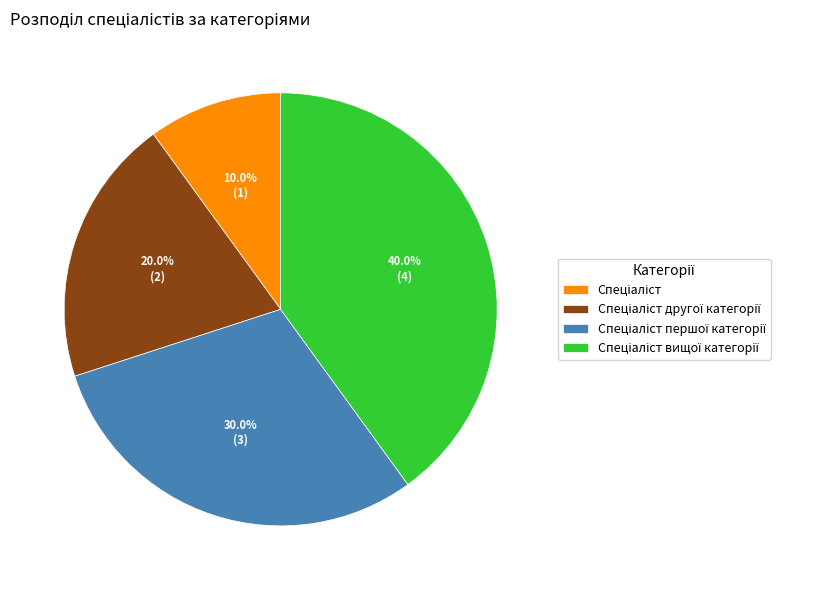

Is there any slice that represents more than half of the pie?

No